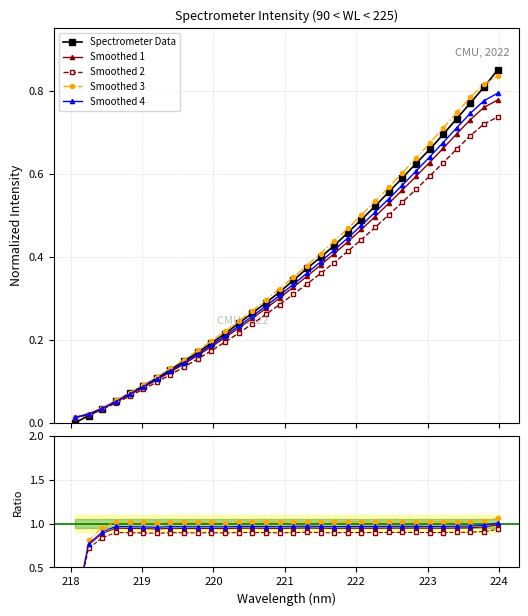

Which series has the largest total across all categories?

Smoothed 3